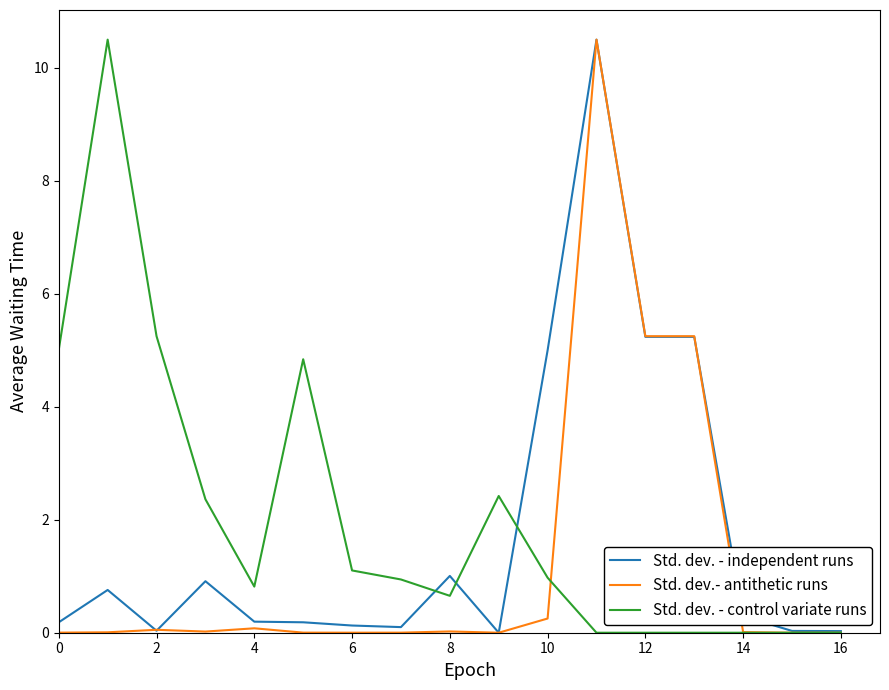

What is the greatest value displayed?

10.5